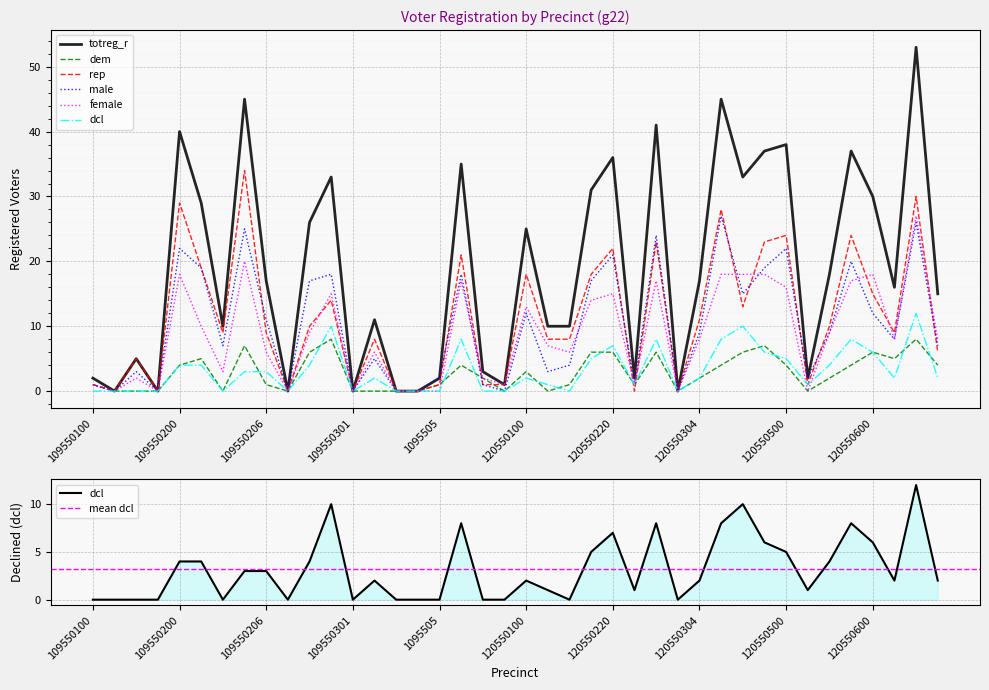

The value of female at 1095504 is 0. True or false?

True